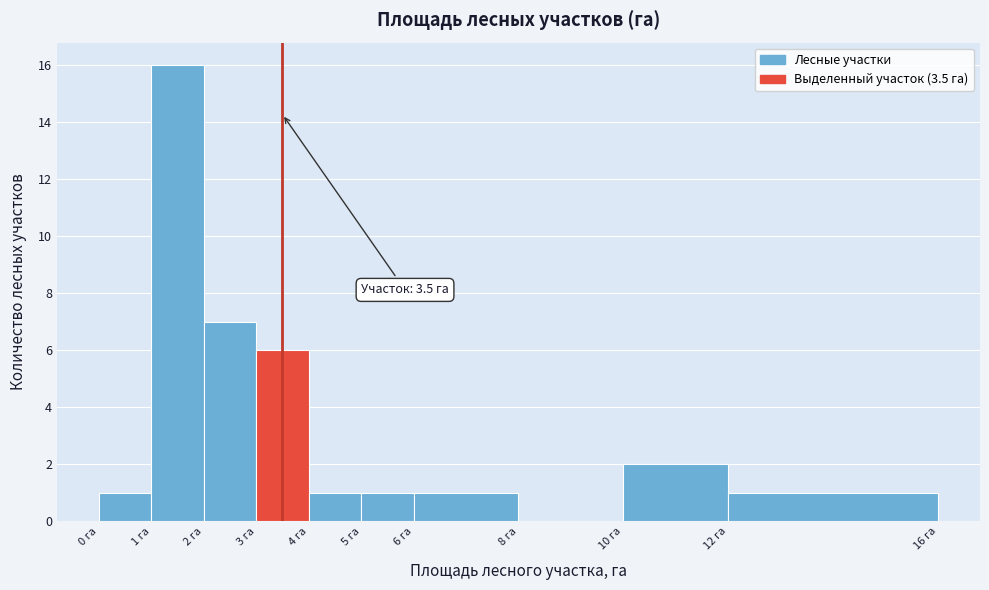

Over which range of the x-axis is the bar tallest?

1 to 2